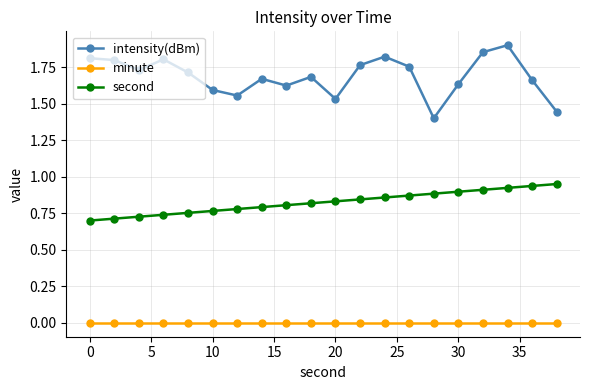

True or false: intensity(dBm) has more than 1 points higher than both neighbors.

True